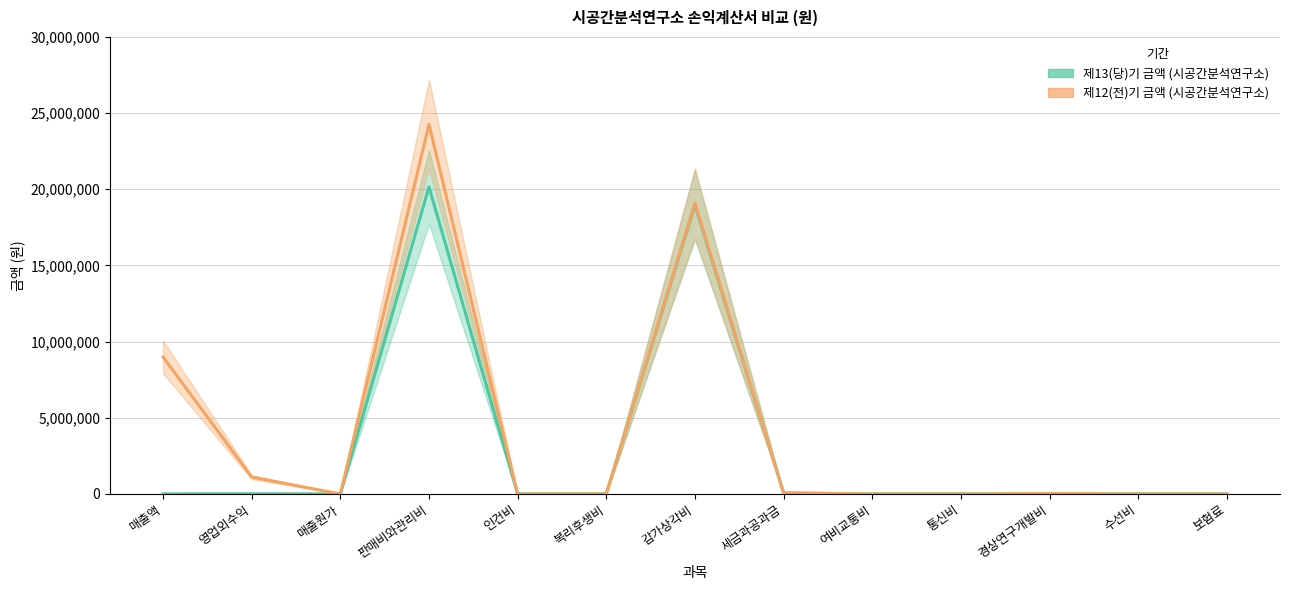

The 제12(전)기 금액 (시공간분석연구소) series shows 7551383 at 보험료. True or false?

False